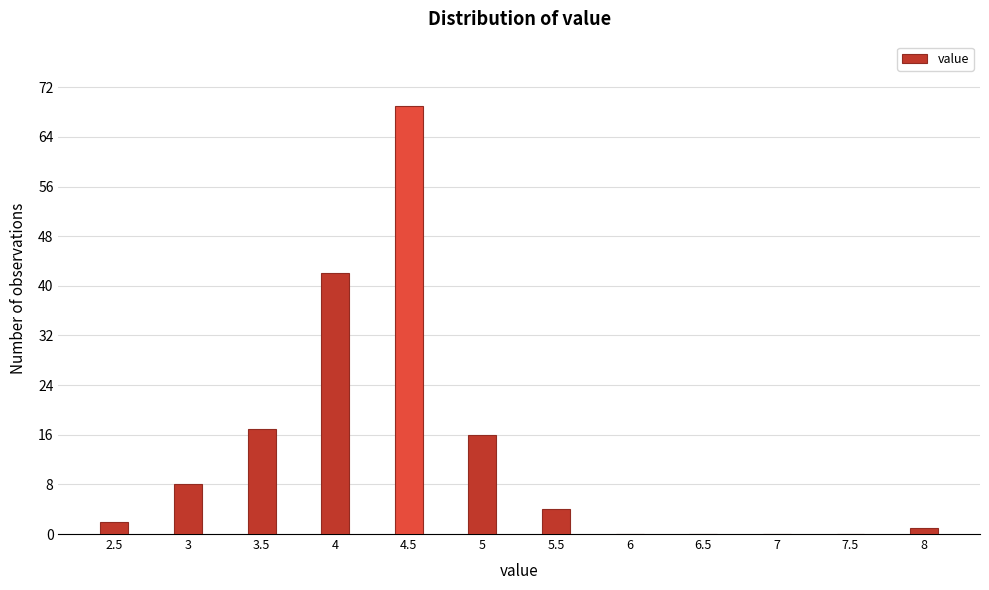

The value at 6.5 is 32. True or false?

False